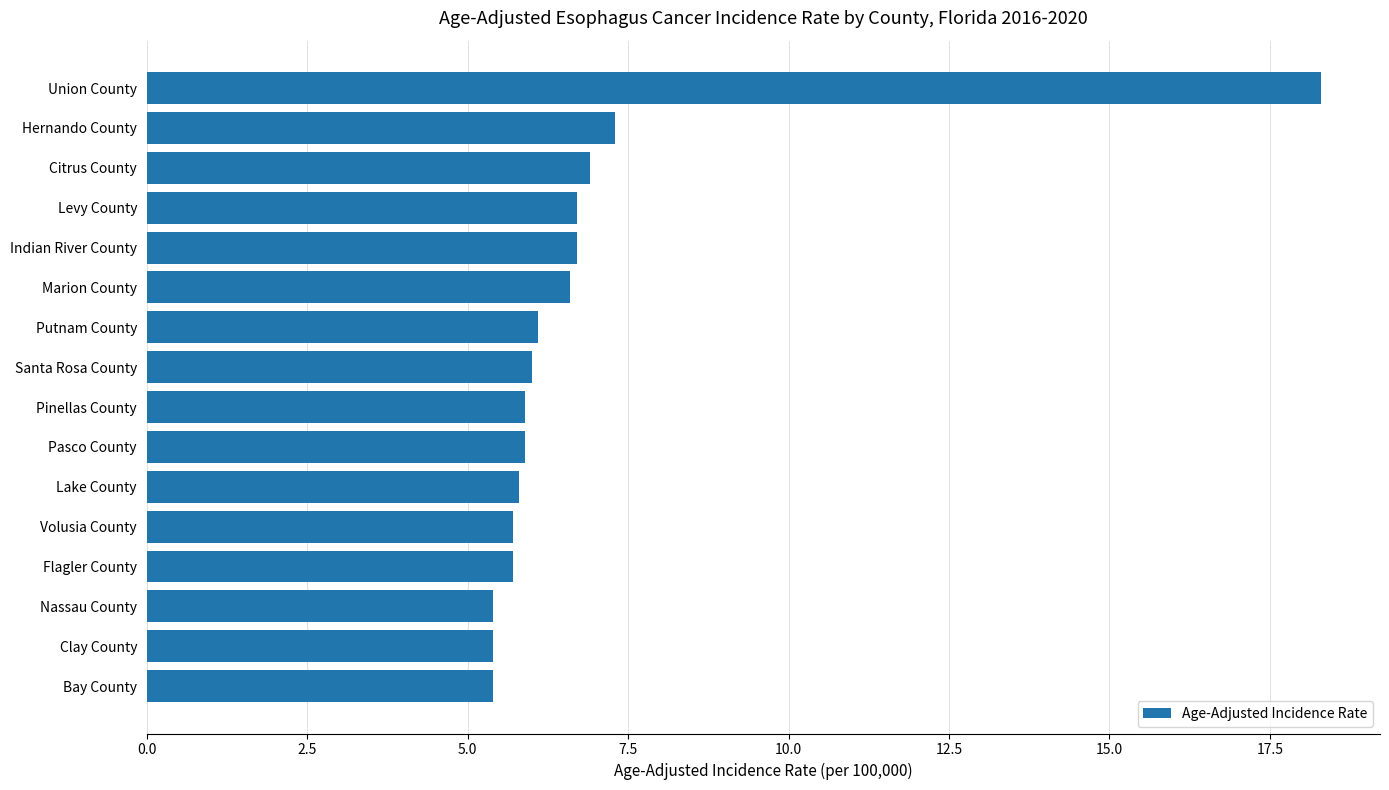

What is the greatest value displayed?

18.3